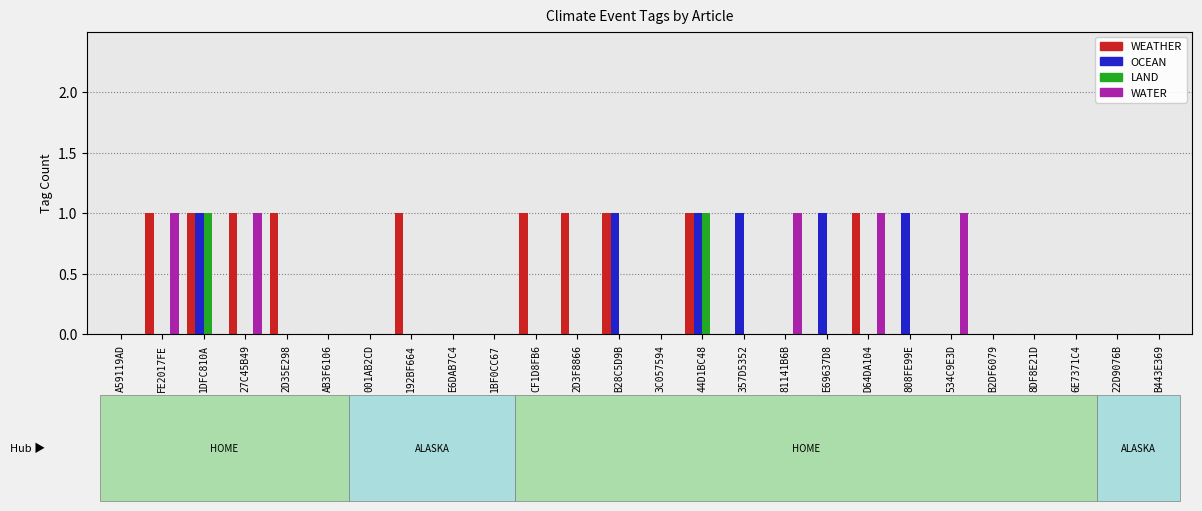

Reading left to right, list all the values displayed in this chart.

WEATHER: 0	1	1	1	1	0	0	1	0	0	1	1	1	0	1	0	0	0	1	0	0	0	0	0	0	0
OCEAN: 0	0	1	0	0	0	0	0	0	0	0	0	1	0	1	1	0	1	0	1	0	0	0	0	0	0
LAND: 0	0	1	0	0	0	0	0	0	0	0	0	0	0	1	0	0	0	0	0	0	0	0	0	0	0
WATER: 0	1	0	1	0	0	0	0	0	0	0	0	0	0	0	0	1	0	1	0	1	0	0	0	0	0